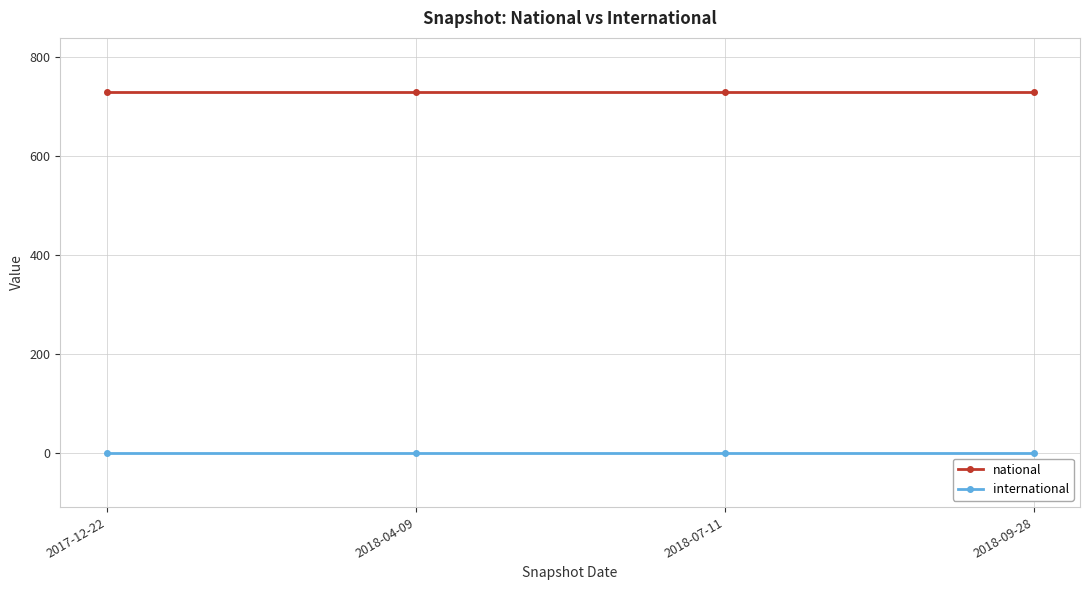

Does the chart have visible grid lines?

Yes